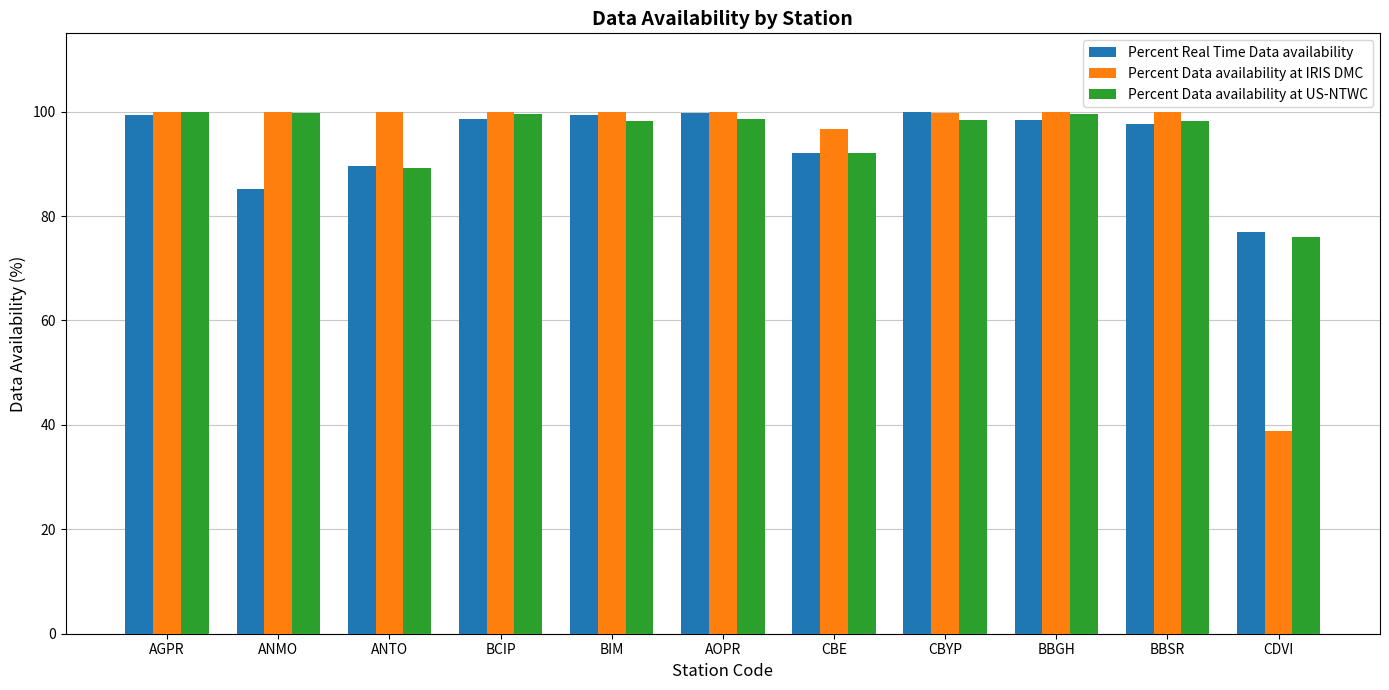

Is the value of Percent Data availability at US-NTWC at BBSR greater than the value of Percent Real Time Data availability at CBE?

Yes